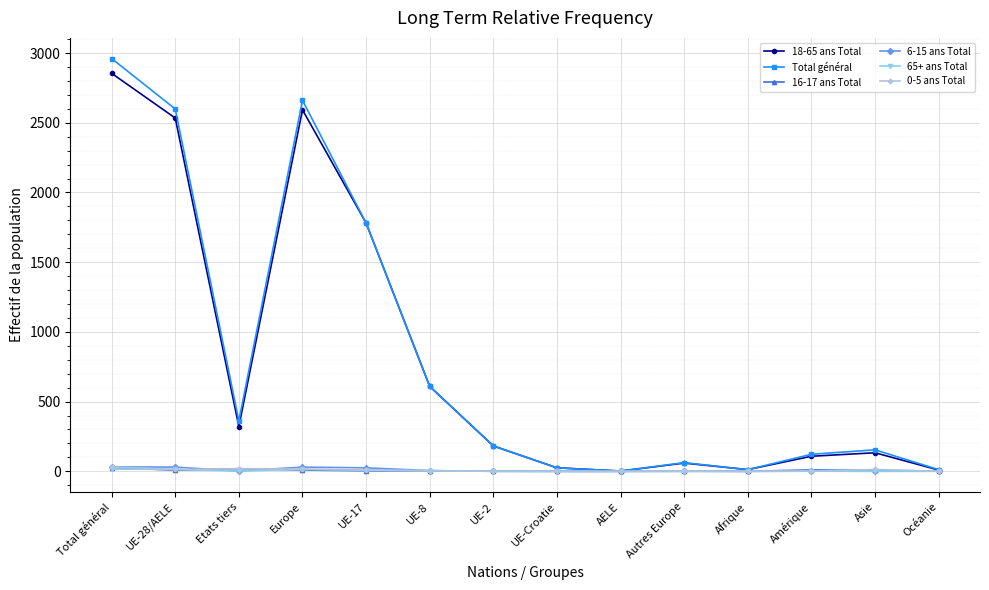

What is the maximum value shown in the chart?

2961